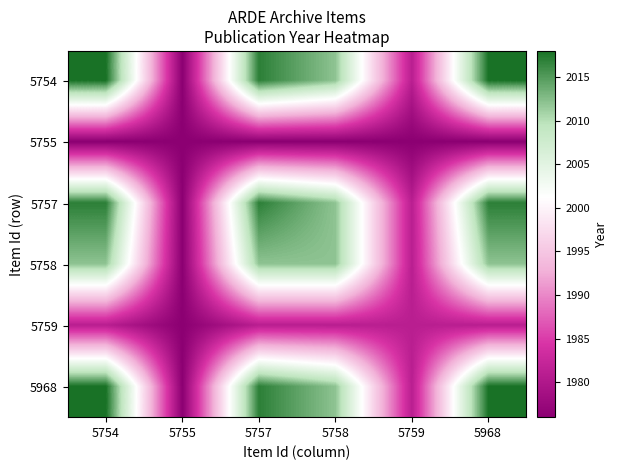

How many distinct data groups are displayed?

6